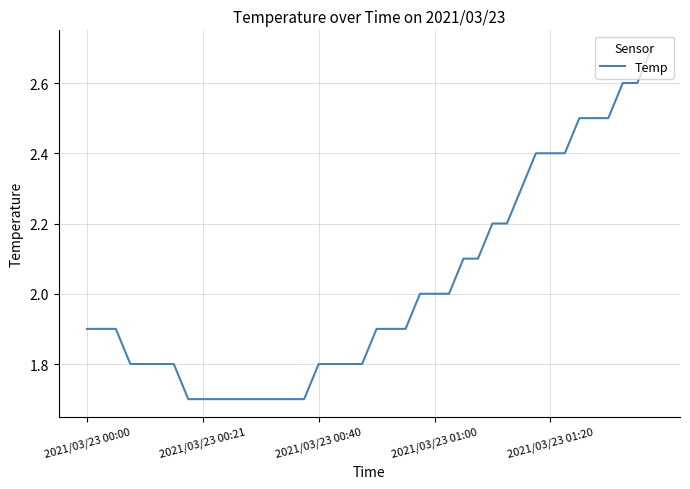

What is the difference between the second highest and second lowest values?

0.9